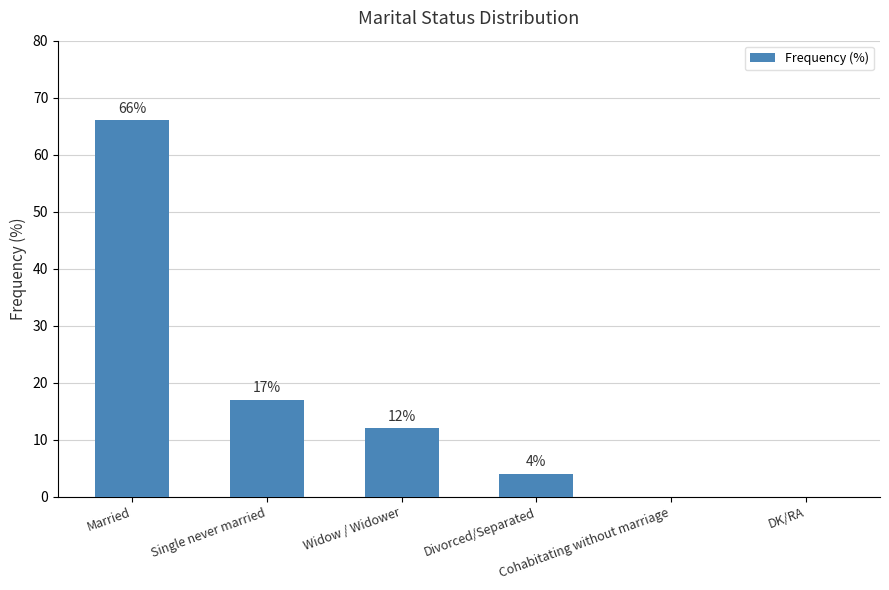

Which category has the highest value across all series?

Married